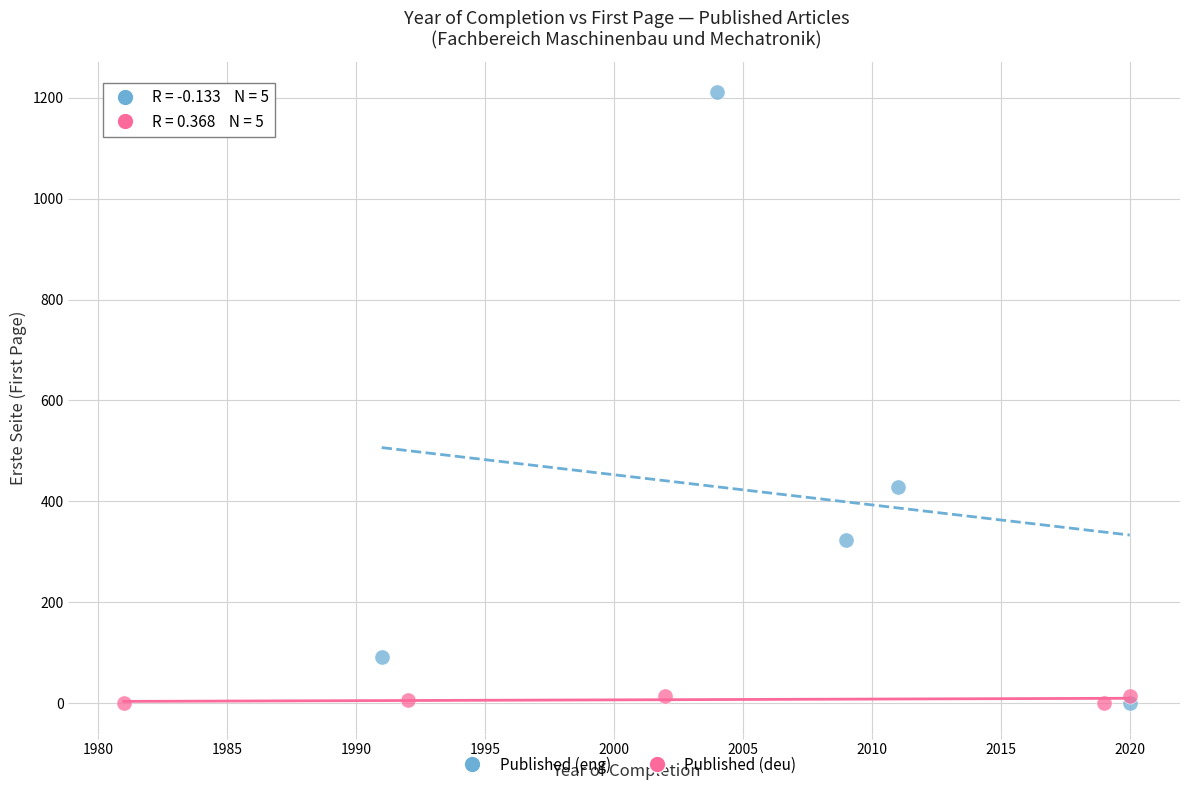

Which series contains the highest Y value?

Published (eng)